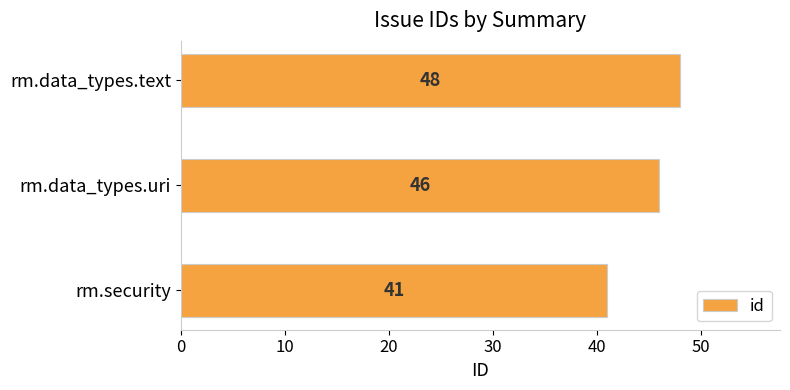

What is the difference between the maximum and minimum values?

7